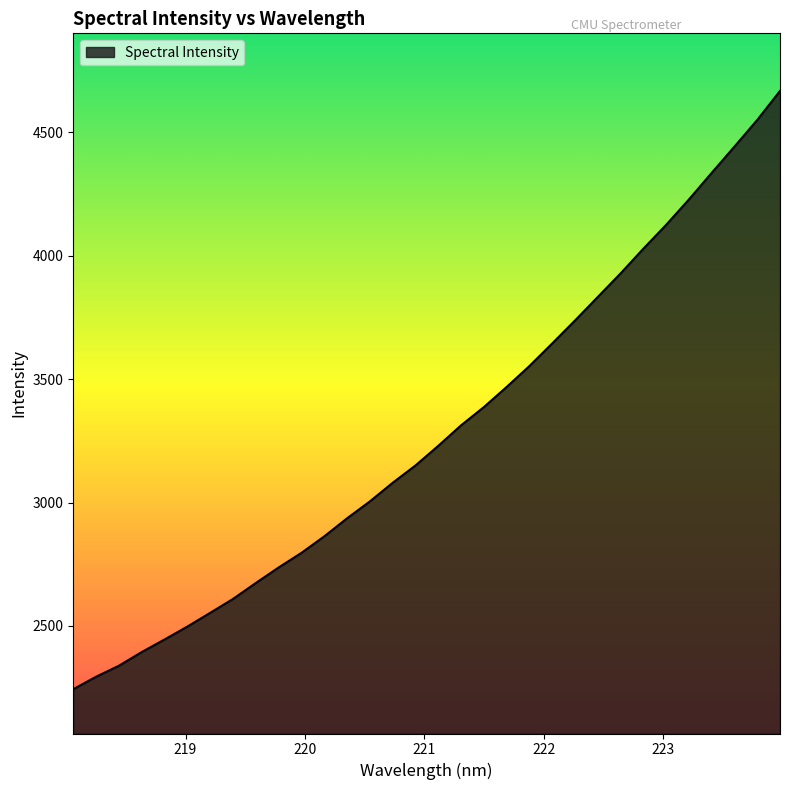

What is the smallest value displayed?

2243.6